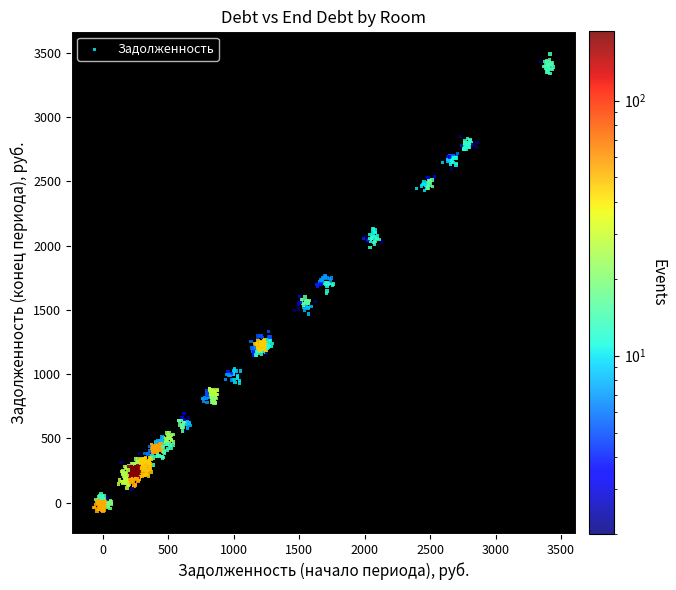

What is the range of Y values (max minus min)?

3553.2